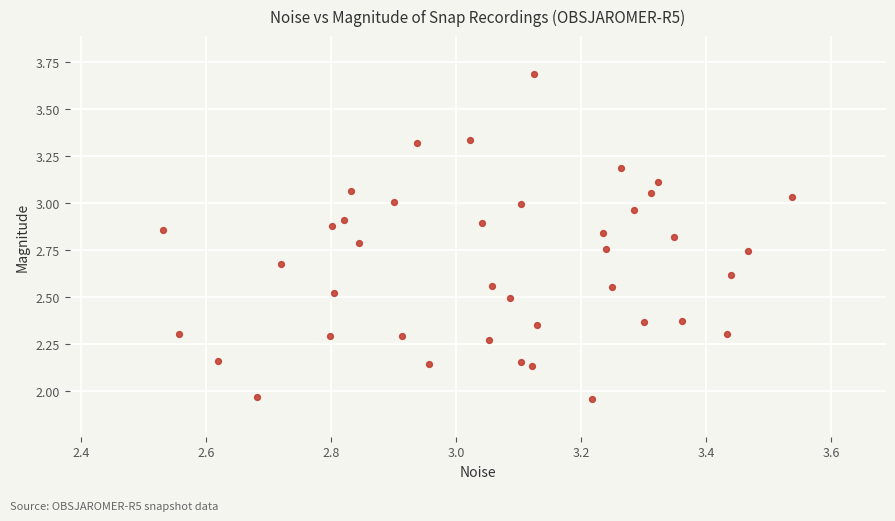

What is the range of Y values (max minus min)?

1.7